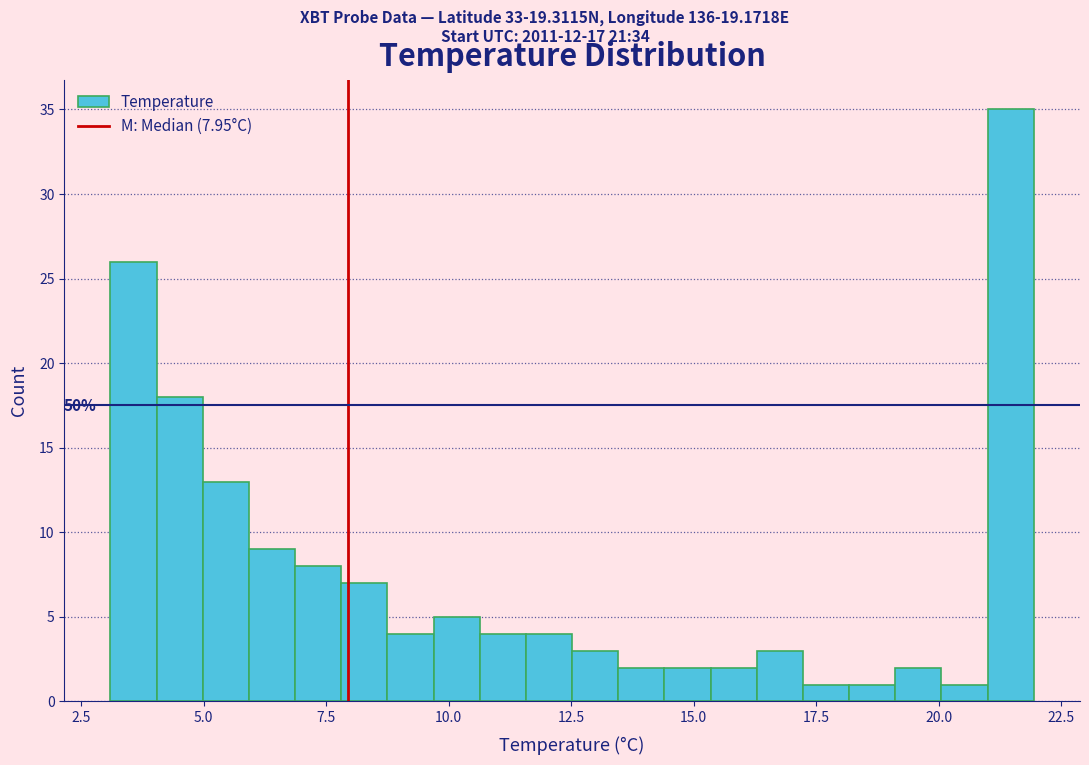

Read against the x-axis, roughly where is the centre of the tallest bar?

21.5